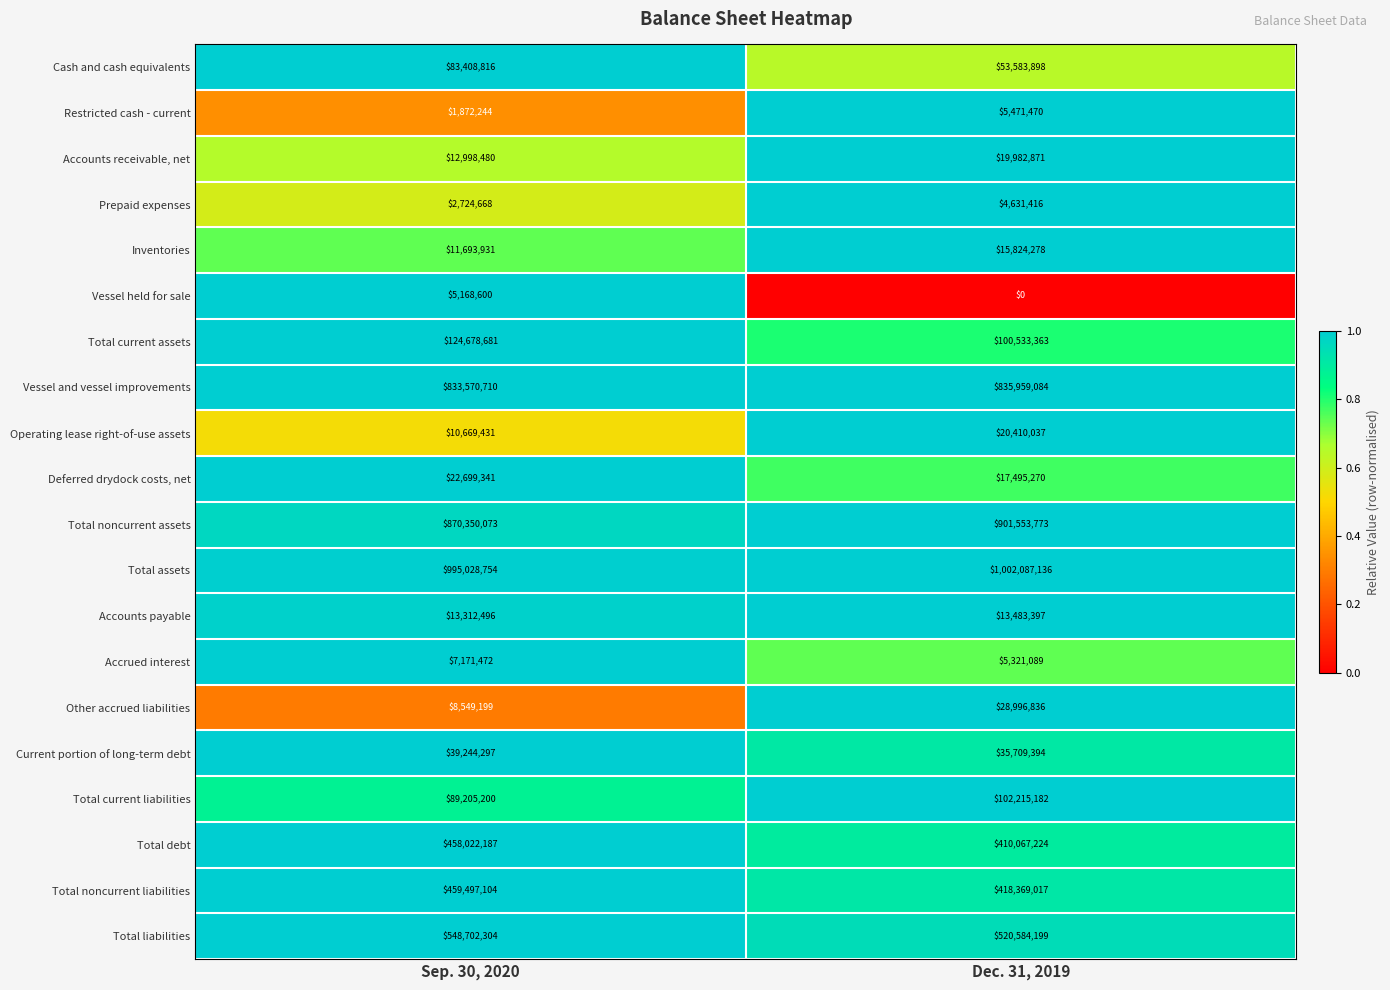

What is the spread (max minus min) of values at Dec. 31, 2019?

1002087136